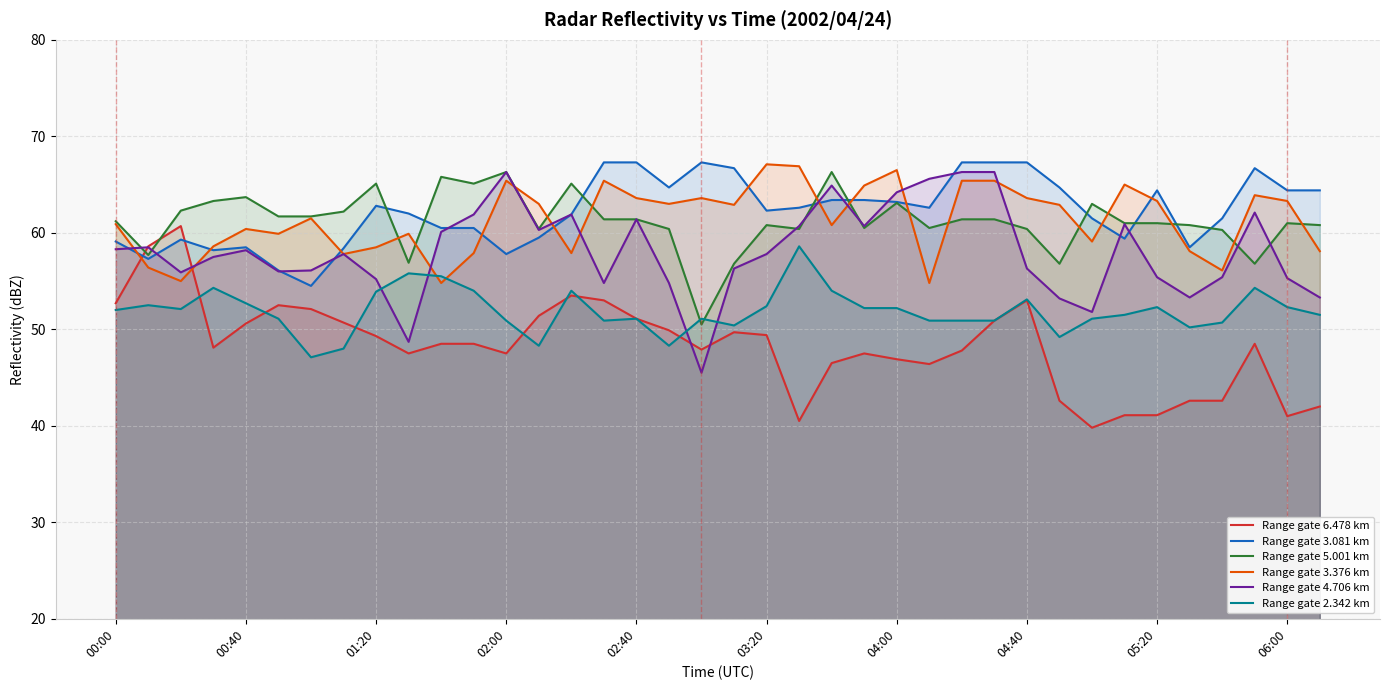

What is the total value across all series at 04:40?

353.7